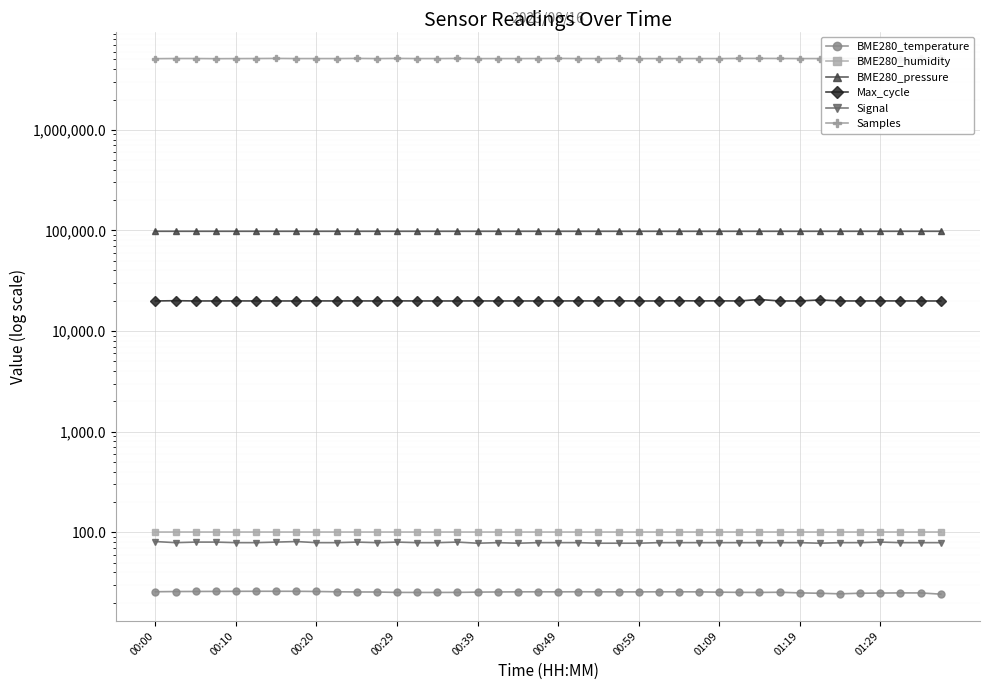

The BME280_temperature series shows 25.3 at 29. True or false?

True